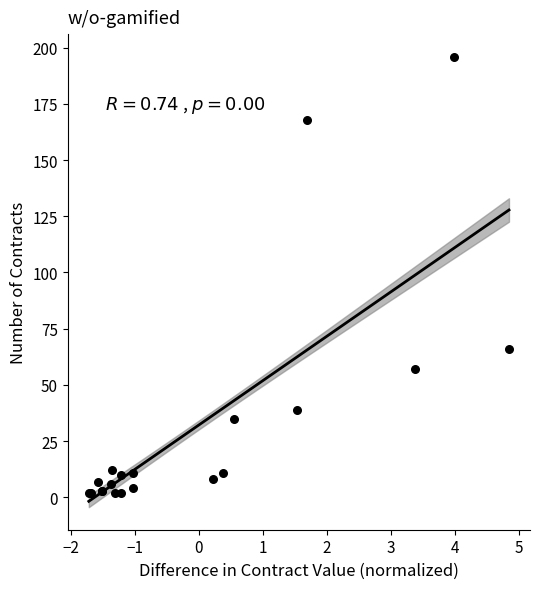

What Y value in the scatter plot is closest to 99?

66